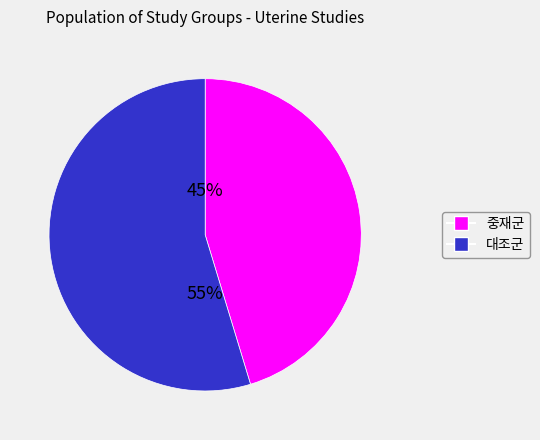

How many slices are in this pie chart?

2